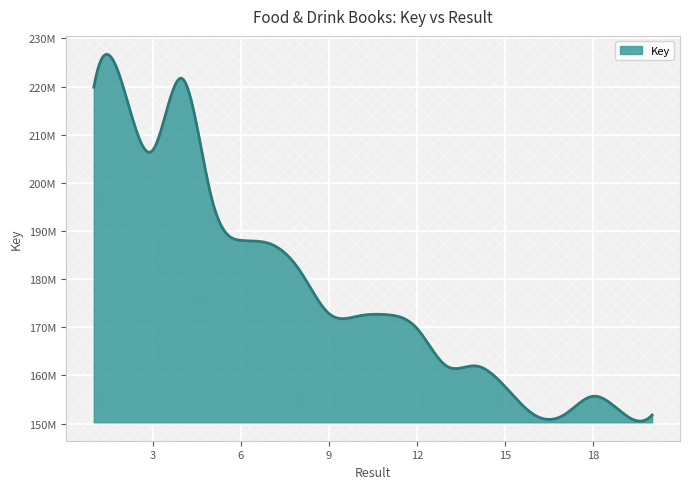

How many interior local valleys (lower than both neighbors) does the data have?

4